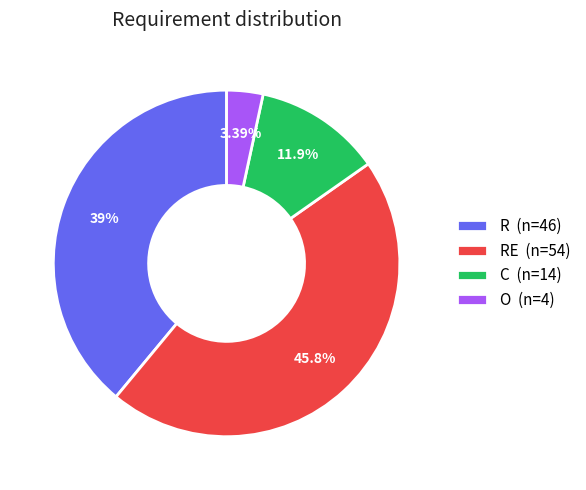

Is the sum of O (n=4) and R (n=46) greater than half?

No